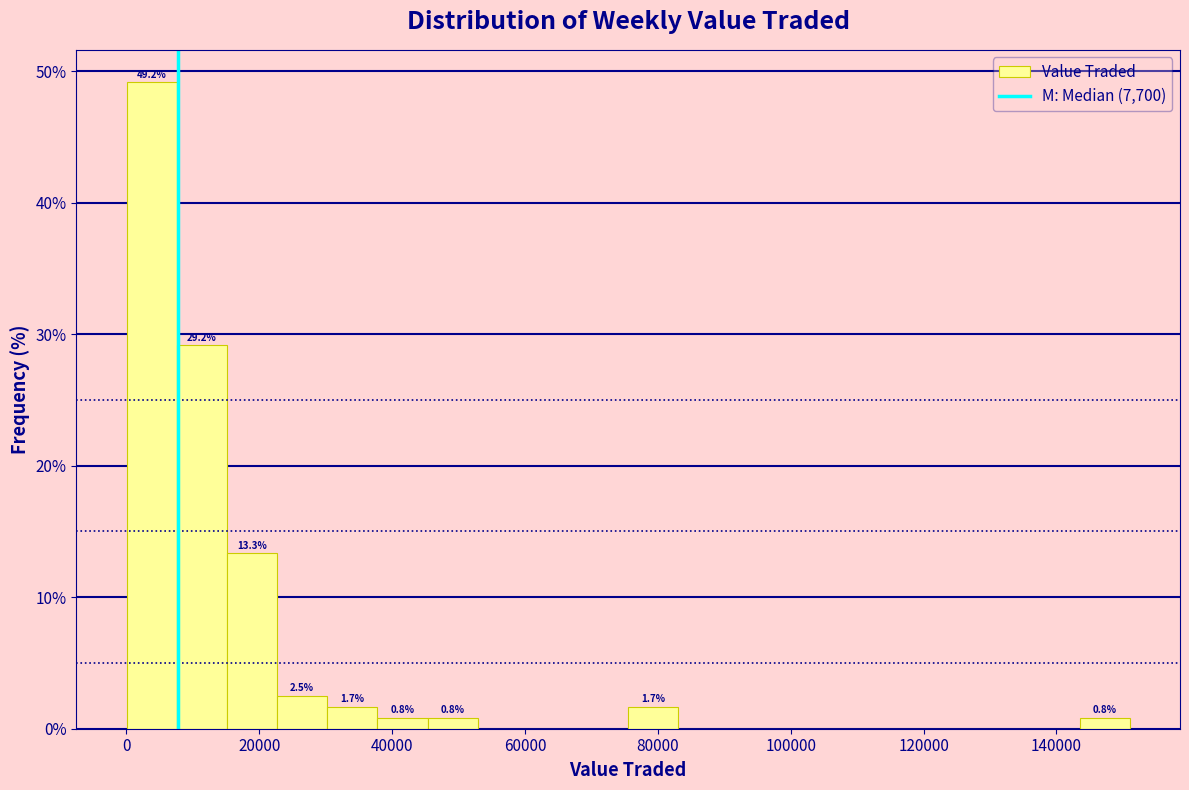

Around what value on the x-axis is the tallest bar? Give the approximate position of its centre, as read against the axis.

4000